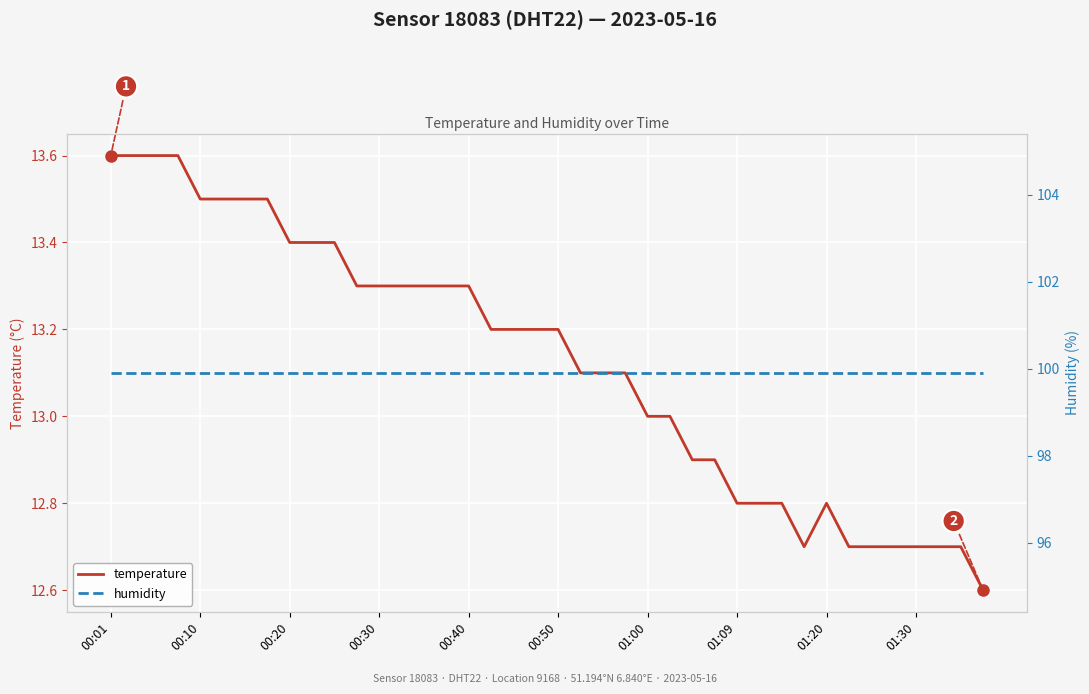

The humidity series shows 154.1 at 00:50. True or false?

False